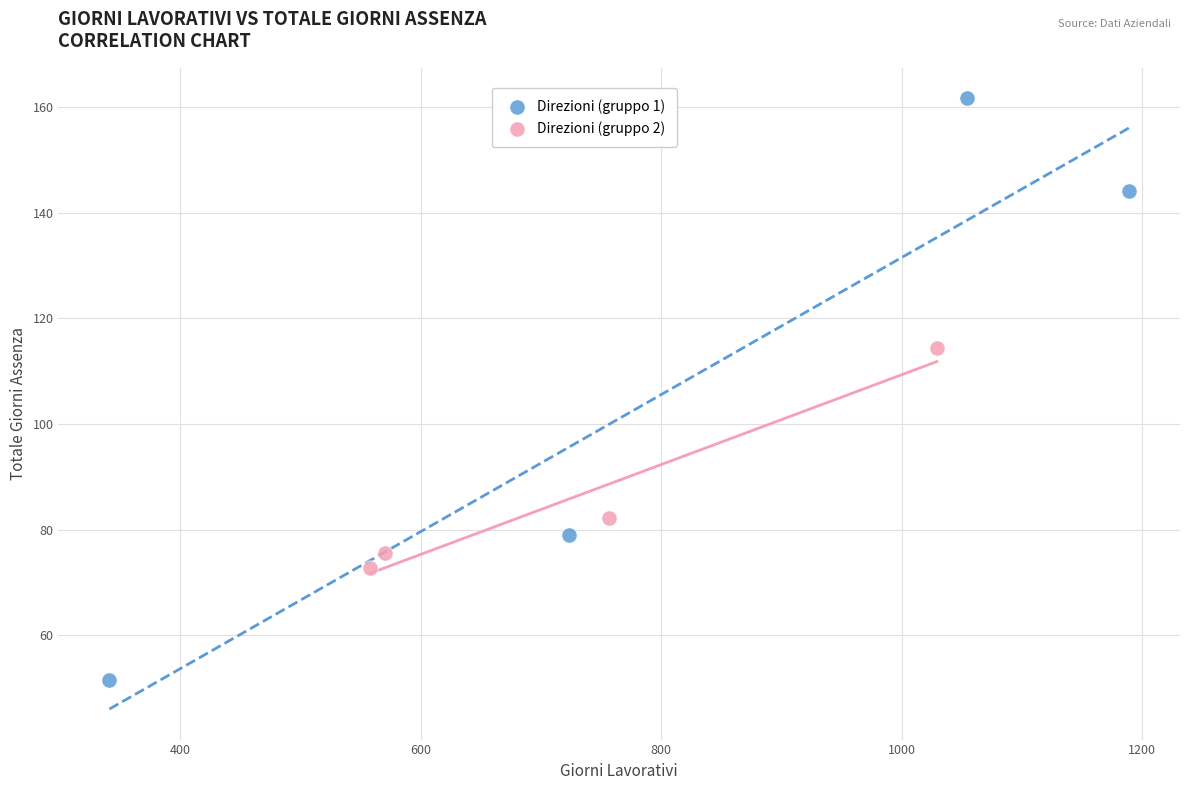

Which series contains the highest Y value?

Direzioni (gruppo 1)